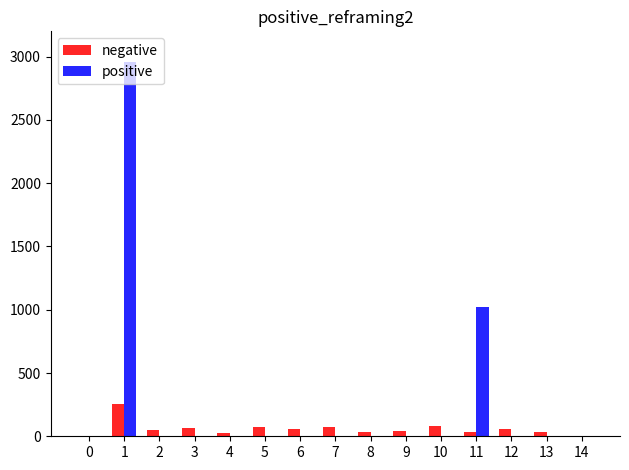

The value of positive at 7 is 0.0. True or false?

True